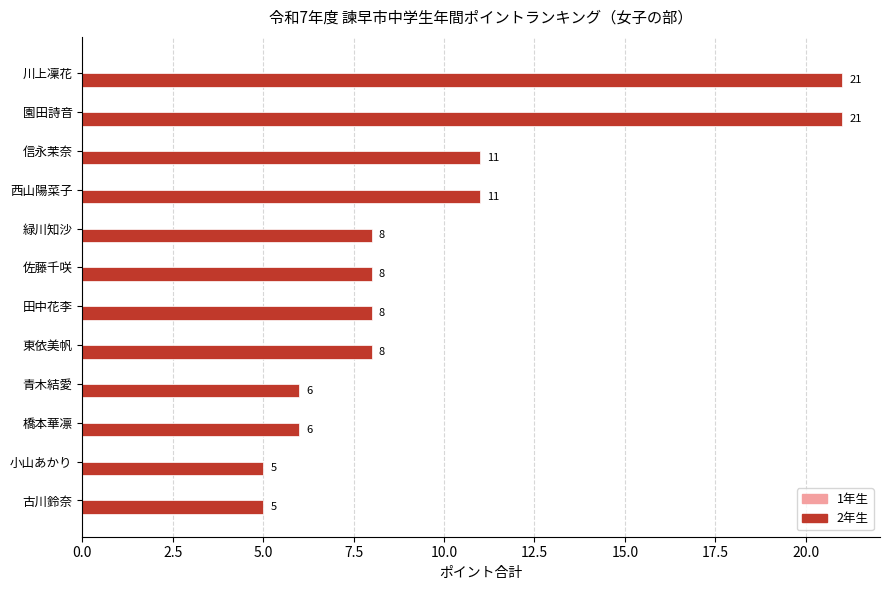

Count the number of data series in this chart.

1